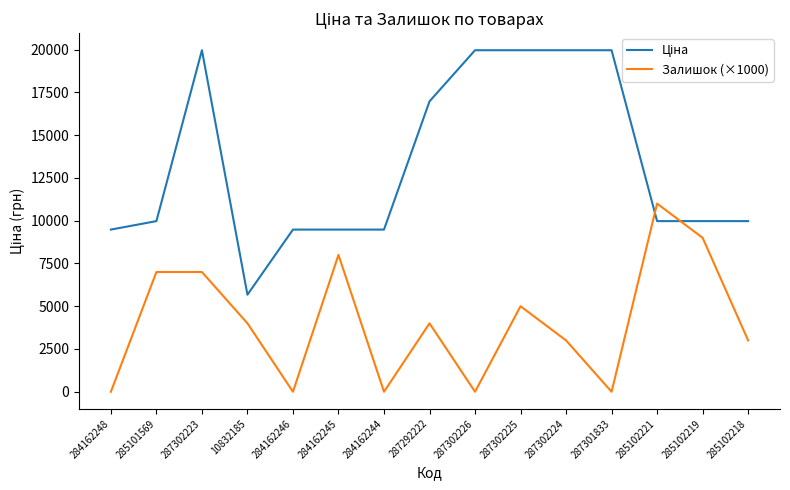

What is the difference between the maximum and minimum values in the Залишок (×1000) series?

11000.0